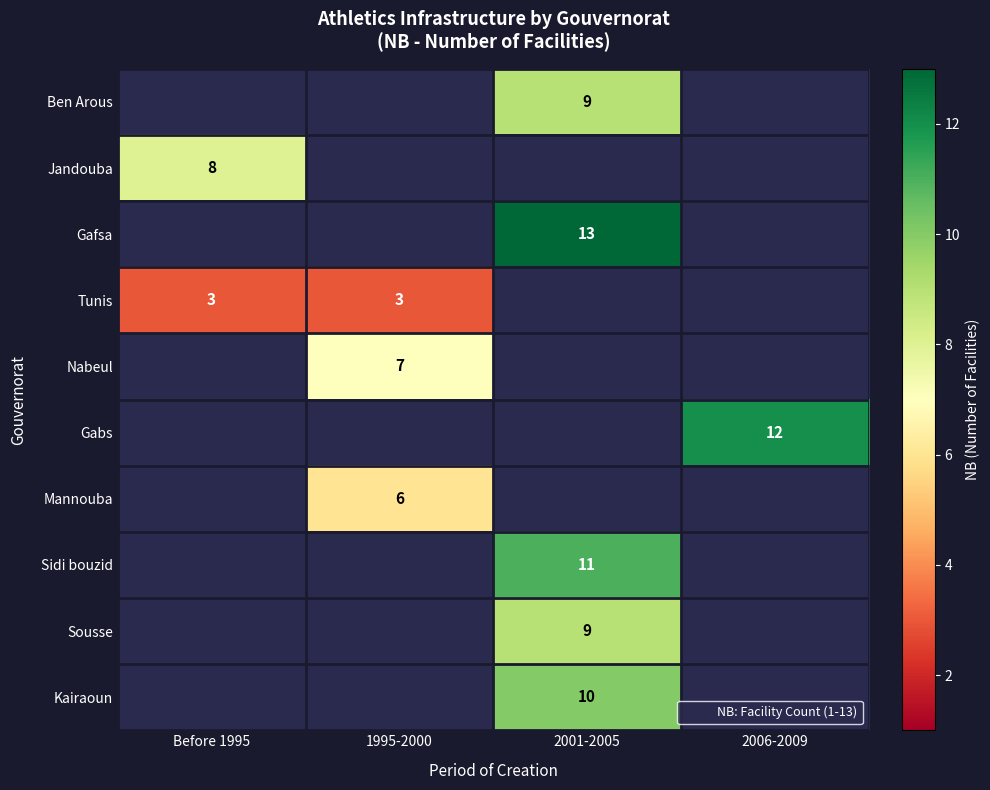

Is the value of Jandouba at Before 1995 greater than the value of Gafsa at 1995-2000?

No